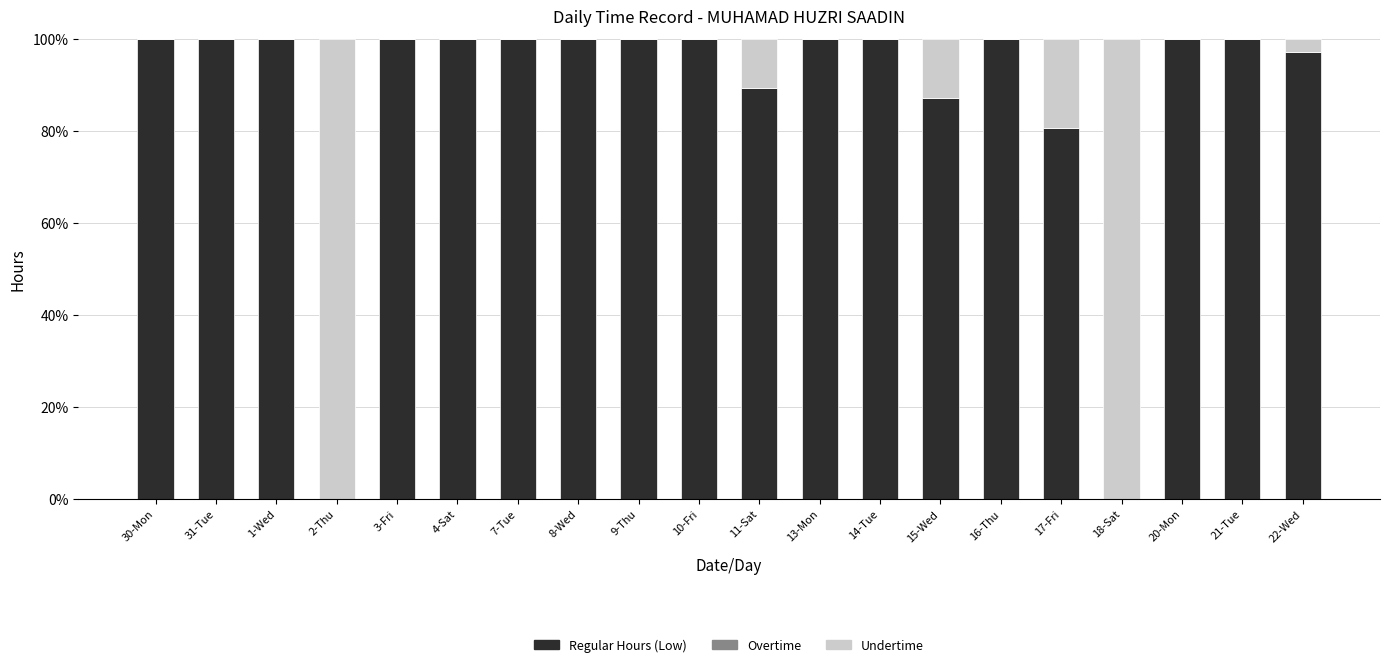

What is the sum of all Regular Hours (Low) values?

1754.2